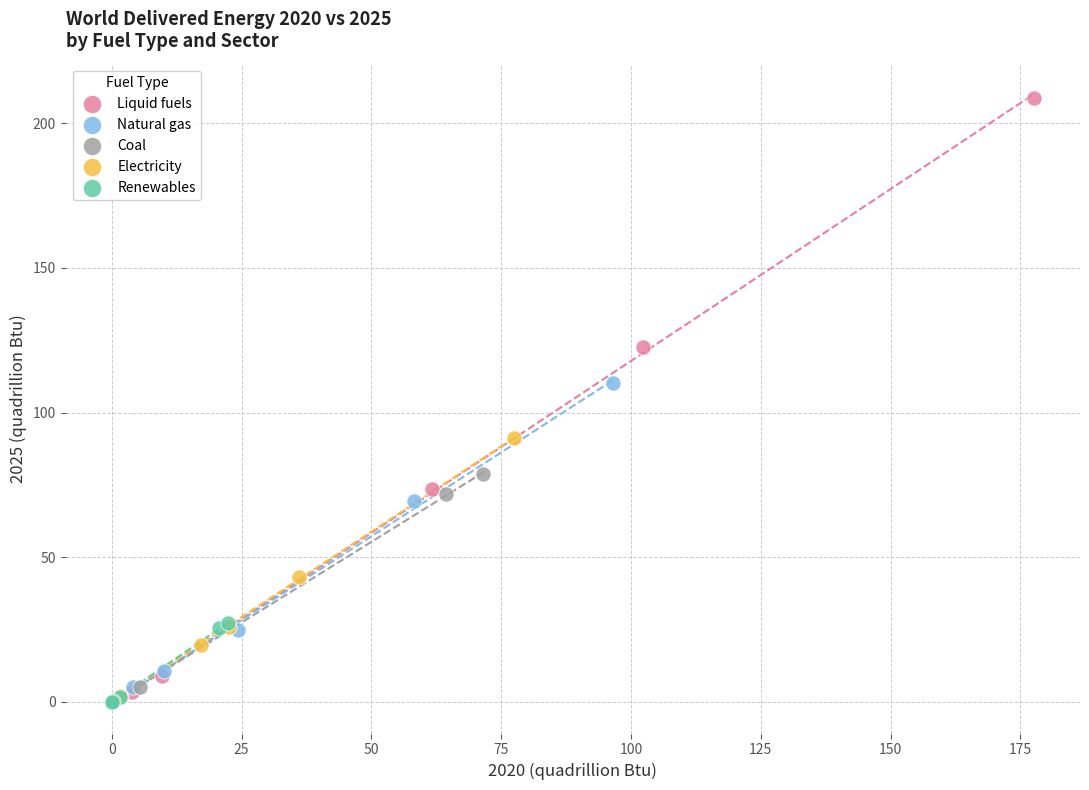

Which series contains the highest Y value?

Liquid fuels